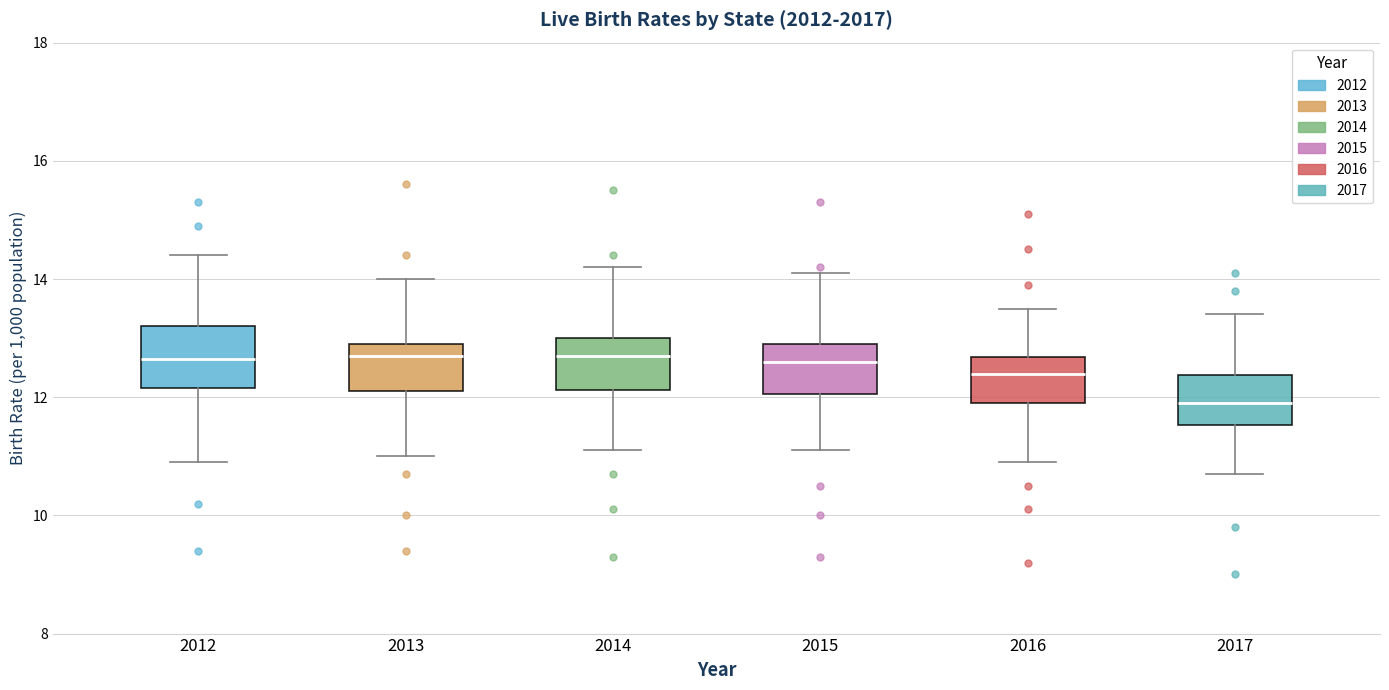

Reading left to right, read every box against the y-axis: the position of its median line, the range the box covers, and the ends of its whiskers. The values are not printed on the chart, so give them approximately, as read against the axis.

2012: median 12.6, box 12.2 to 13.2, whiskers 11.0 to 14.4
2013: median 12.8, box 12.2 to 13.0, whiskers 11.0 to 14.0
2014: median 12.8, box 12.2 to 13.0, whiskers 11.2 to 14.2
2015: median 12.6, box 12.0 to 13.0, whiskers 11.2 to 14.2
2016: median 12.4, box 12.0 to 12.6, whiskers 11.0 to 13.6
2017: median 12.0, box 11.6 to 12.4, whiskers 10.8 to 13.4